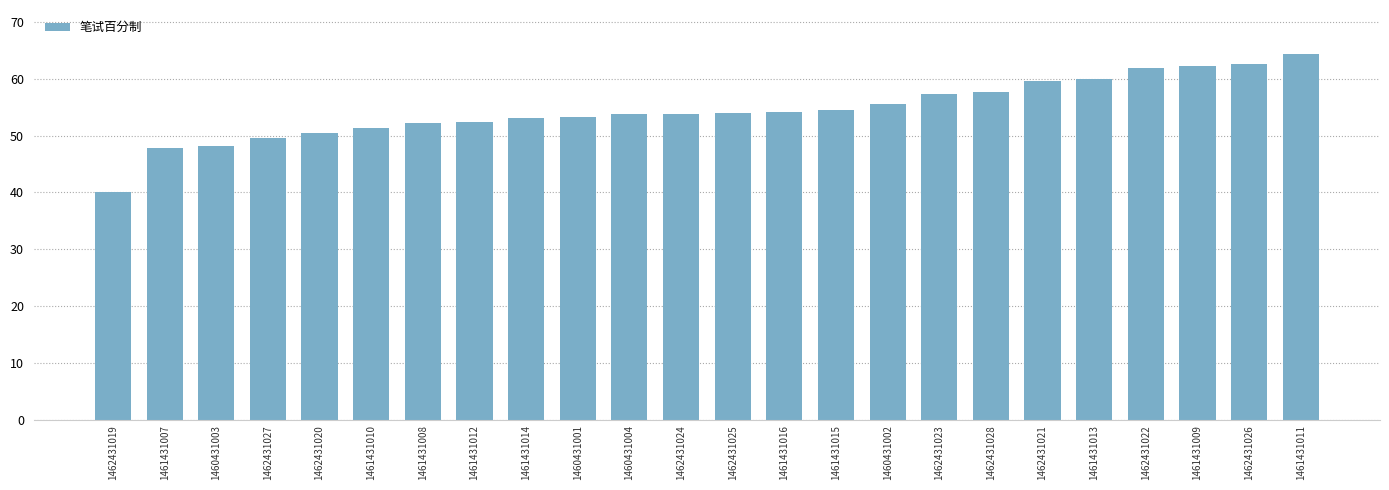

What position from the left is 1461431016?

14